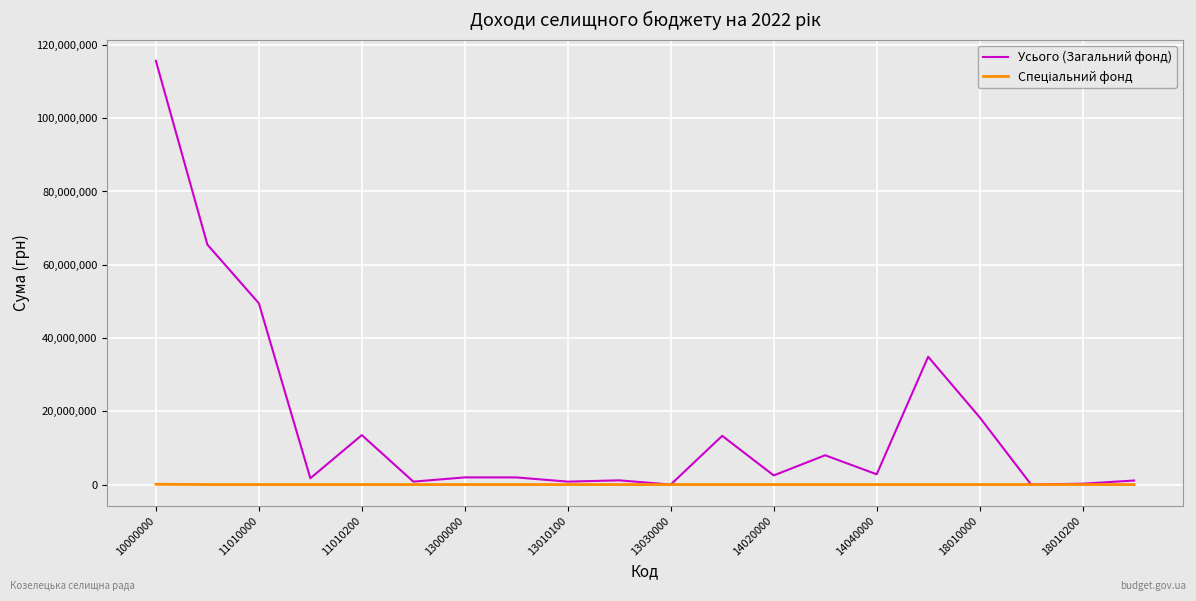

Which series has the largest total across all categories?

Усього (Загальний фонд)